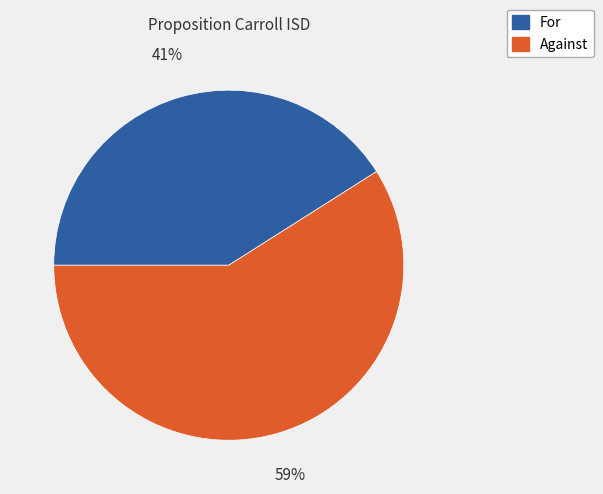

Count the number of slices in the pie.

2